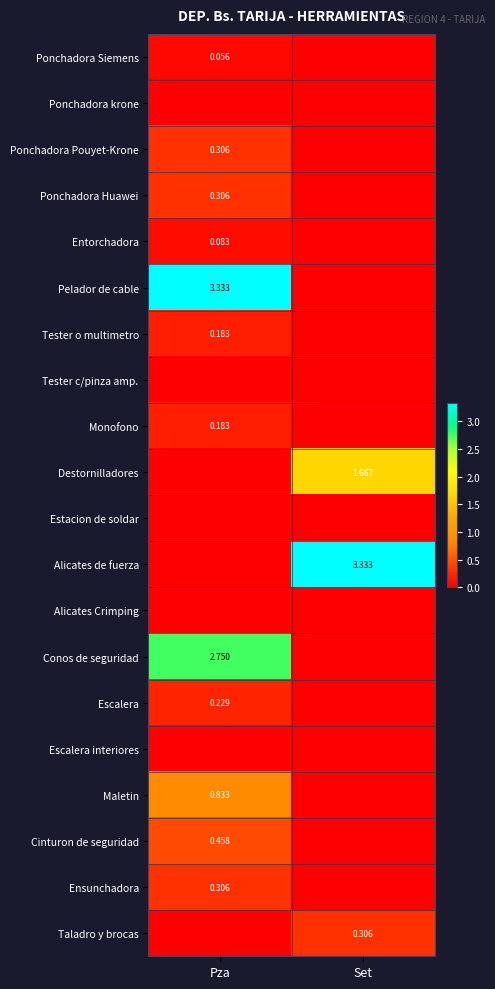

Is the value of Cinturon de seguridad at Pza greater than the value of Entorchadora at Pza?

Yes